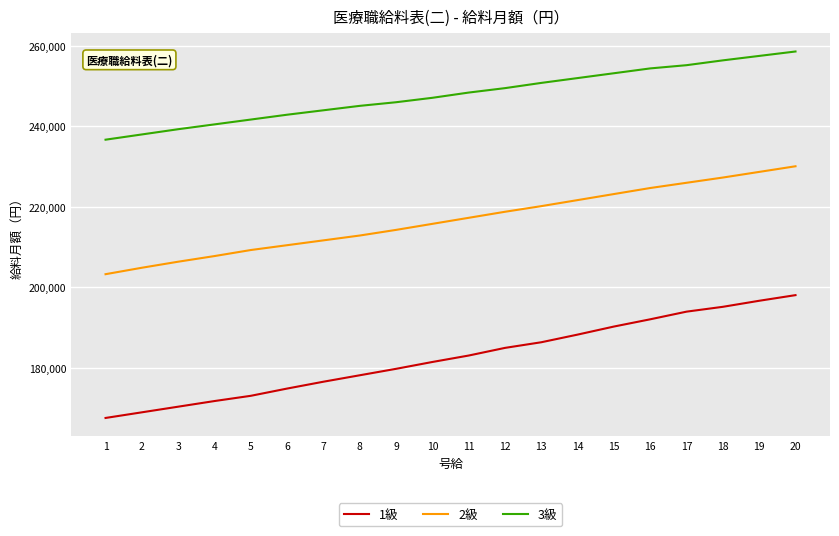

True or false: 2級 and 1級 intersect in this chart.

False